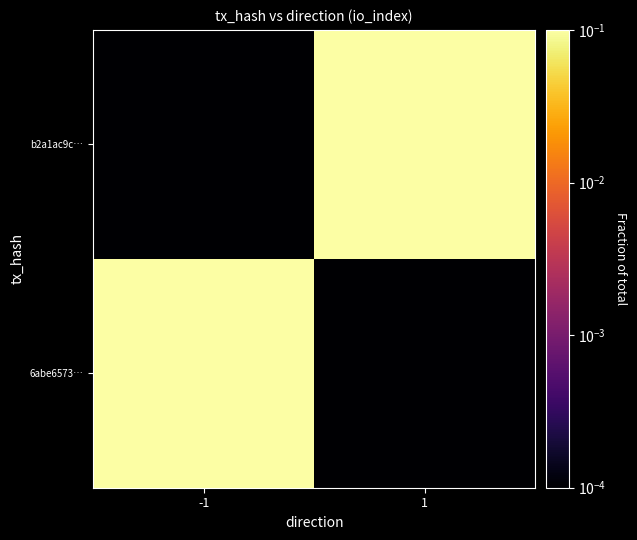

Rank the series at 1 from highest to lowest value.

b2a1ac9c…, 6abe6573…